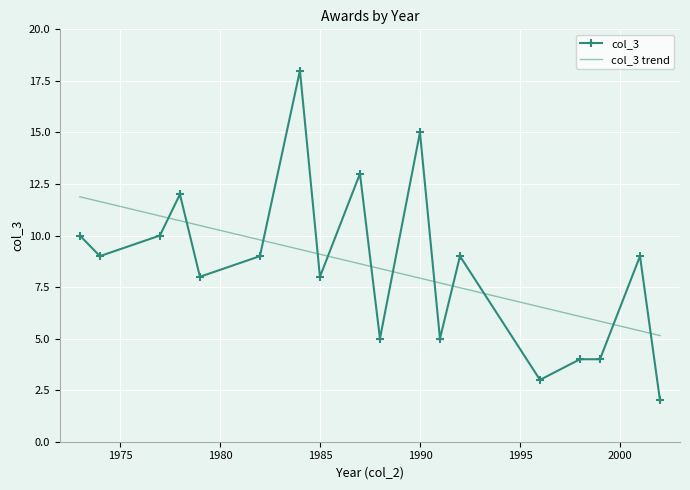

What is the smallest value displayed?

2